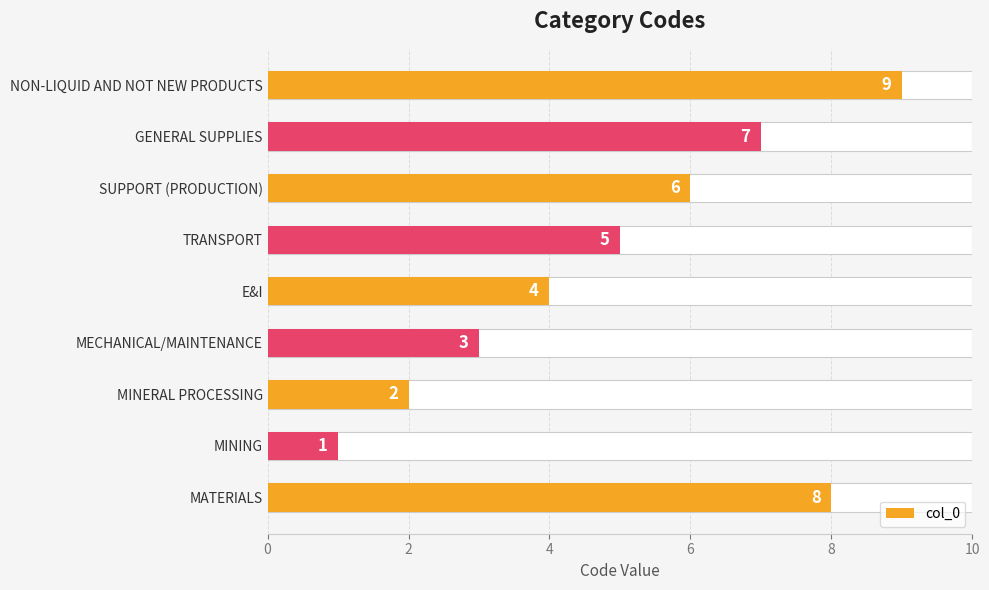

What is the ratio of the value at MINERAL PROCESSING to the value at MINING?

2.0